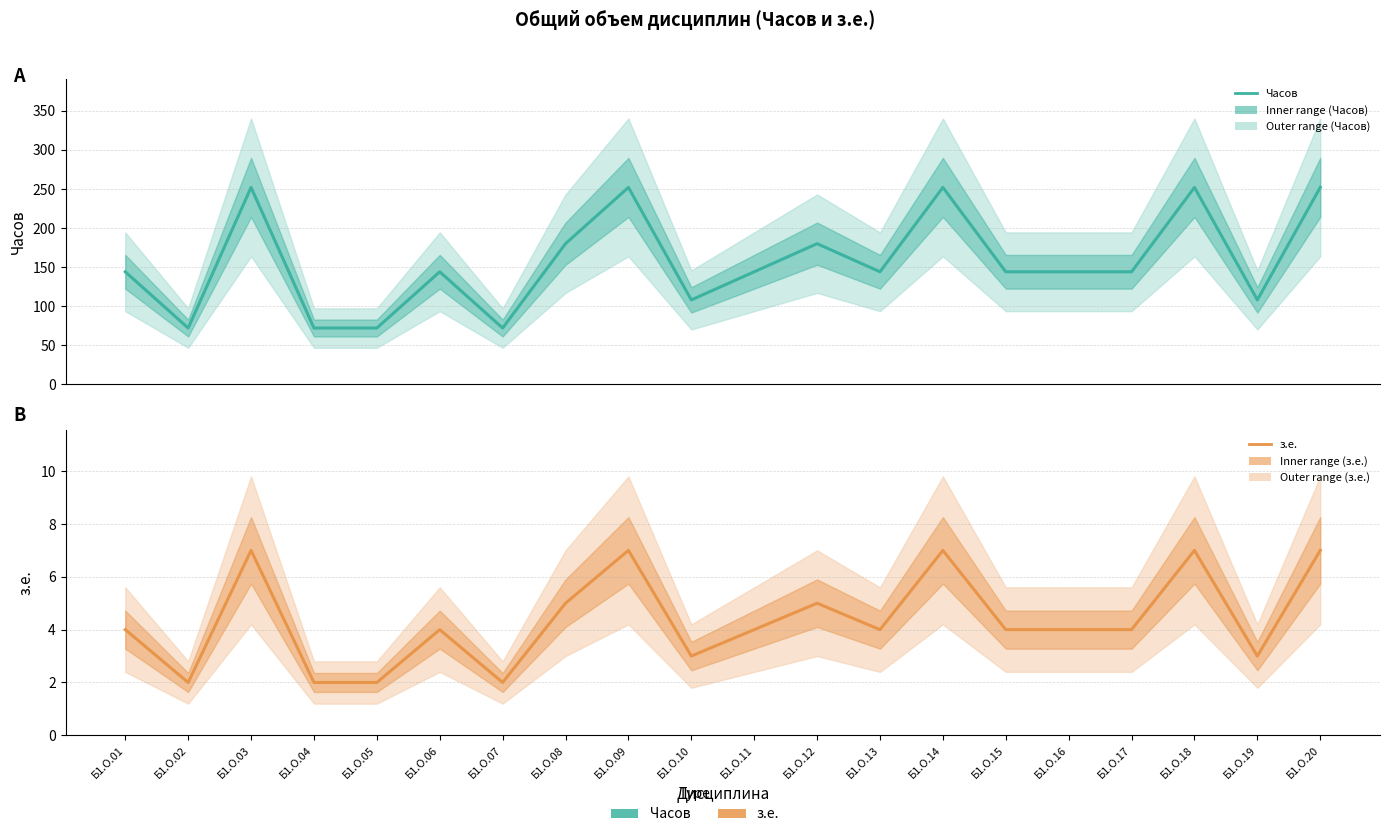

What is the total value across all series at Б1.О.15?

148